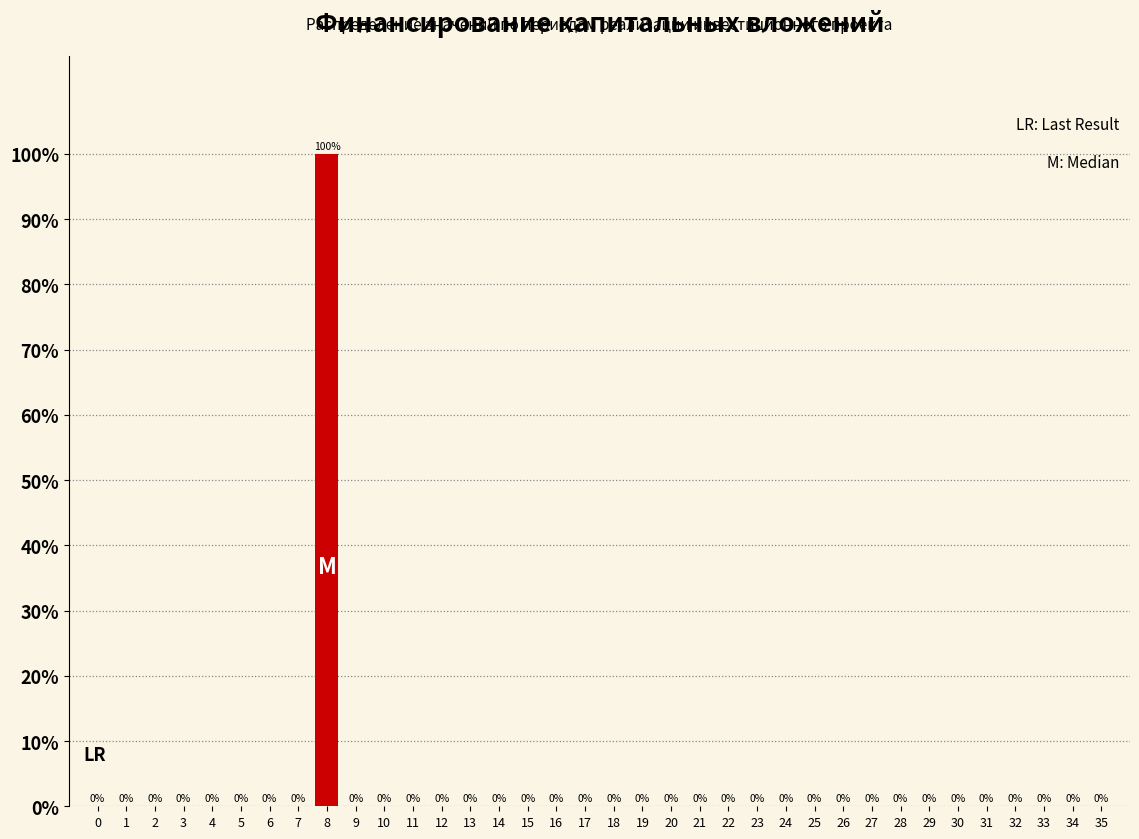

Are the bars horizontal?

No